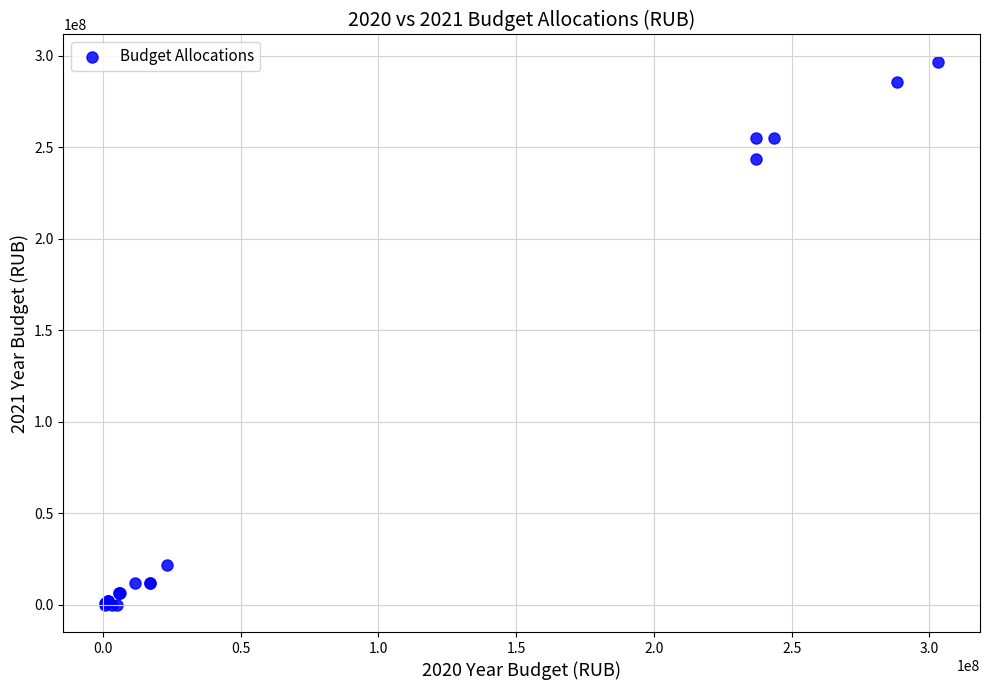

What Y value in the scatter plot is closest to 148327229?

243714700.0